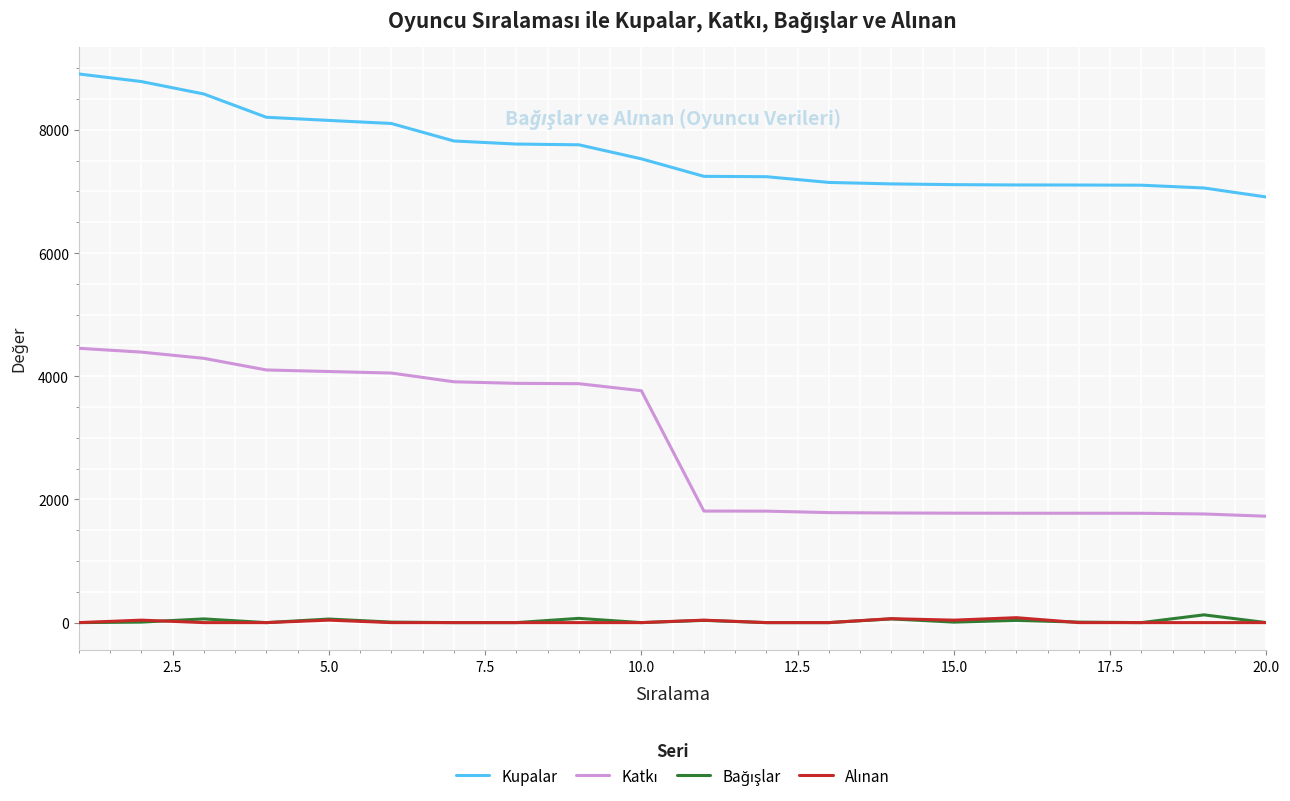

What is the highest value of the Kupalar series?

8908